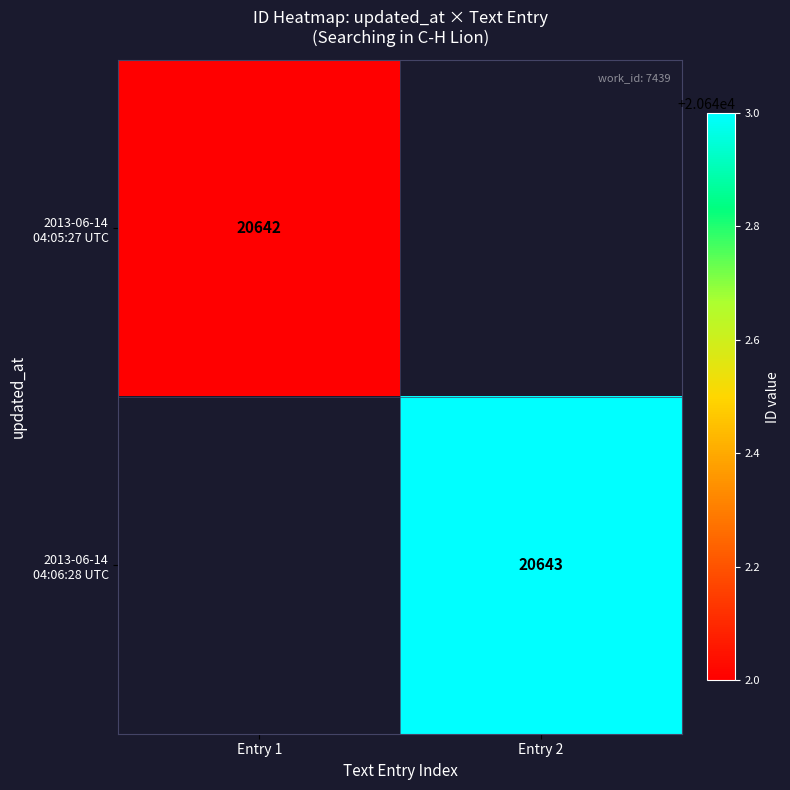

List the series in order of their overall mean, lowest first.

2013-06-14 04:05:27 UTC, 2013-06-14 04:06:28 UTC